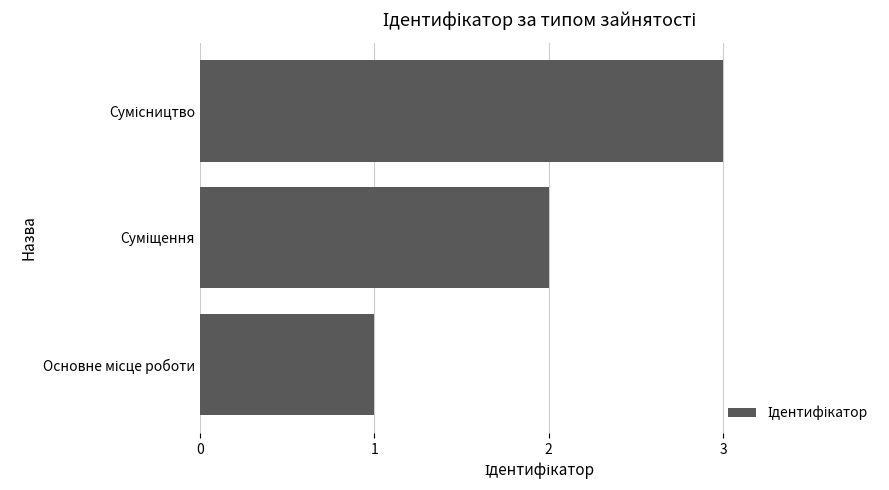

What is the sum of all values?

6